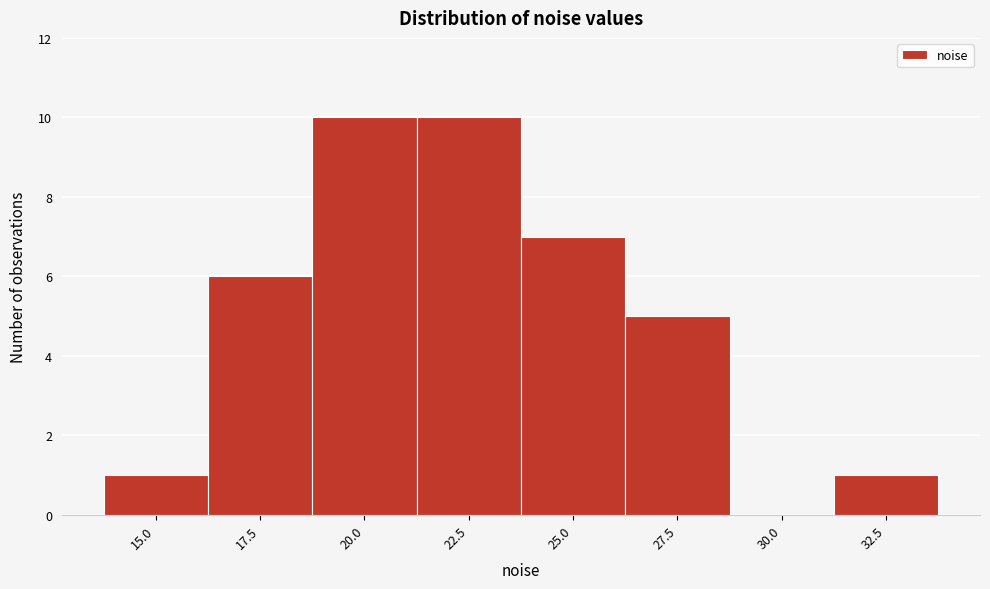

Reading left to right, extract all data points from this chart.

15.0=1	17.5=6	20.0=10	22.5=10	25.0=7	27.5=5	30.0=0	32.5=1